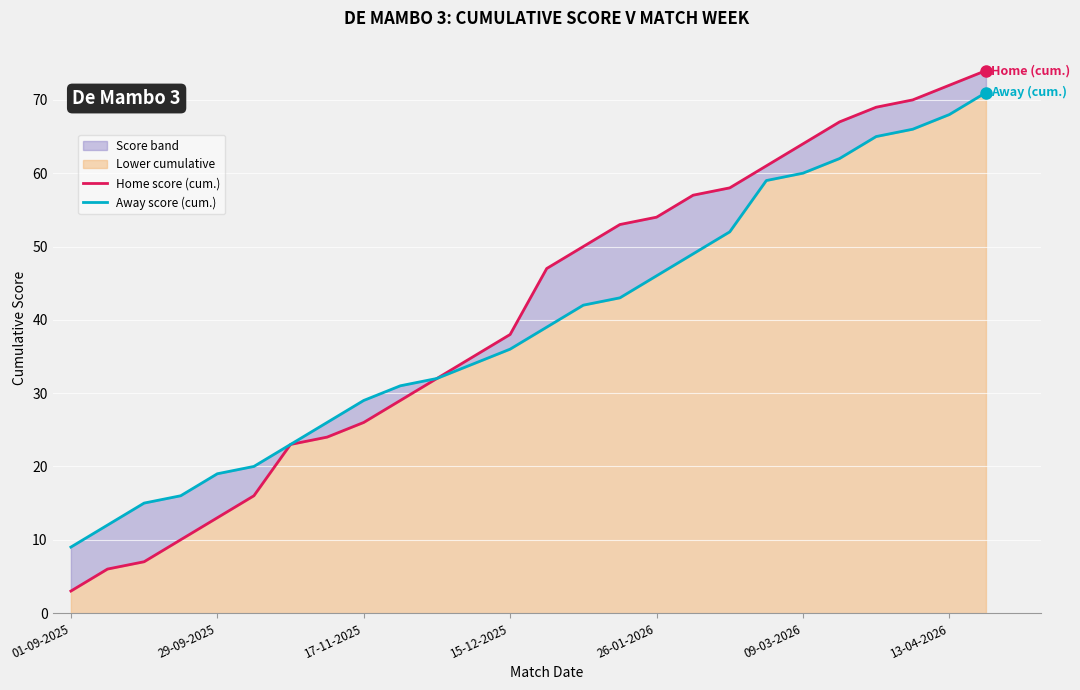

Is it true that Away score (cum.) equals 26 at 7?

True